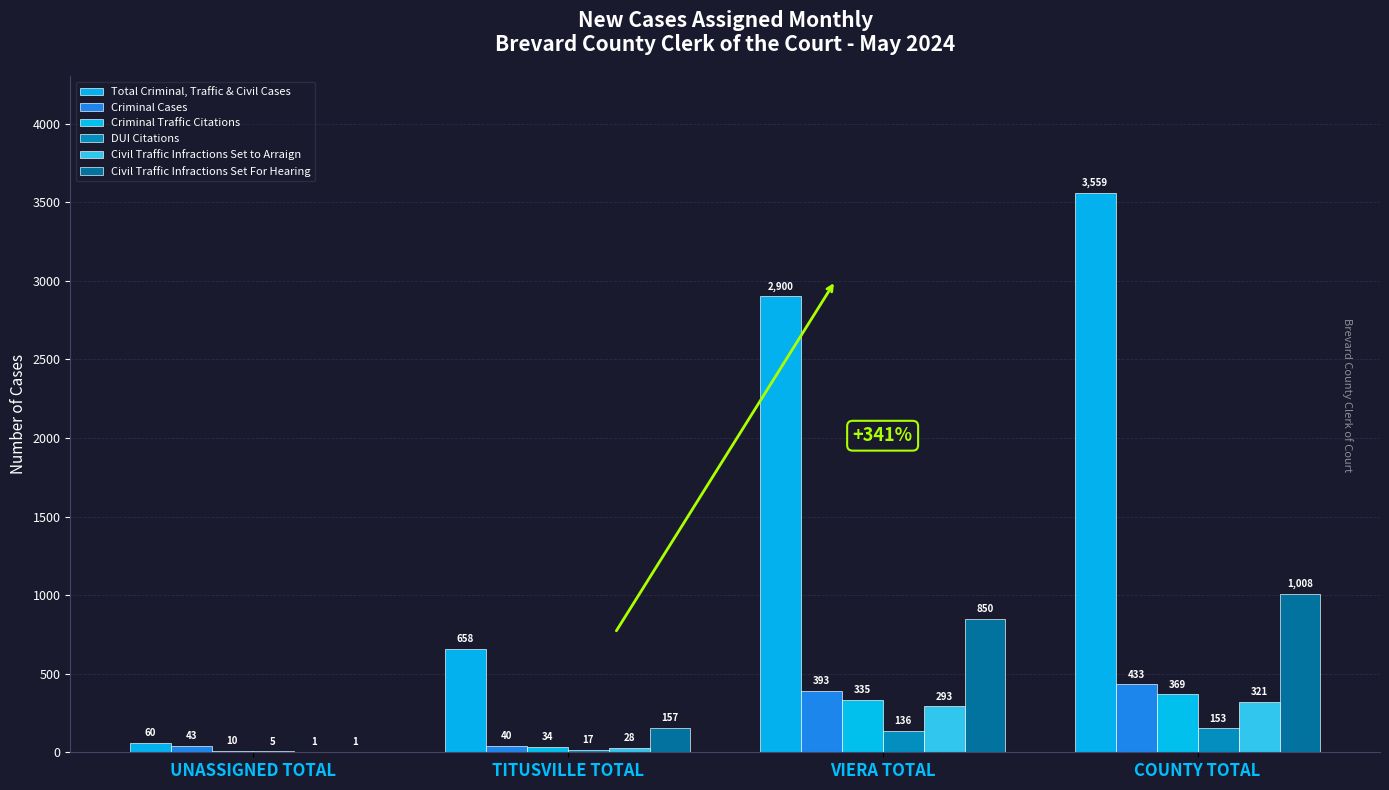

What is the difference between the second highest and second lowest values in the Total Criminal, Traffic & Civil Cases series?

2242